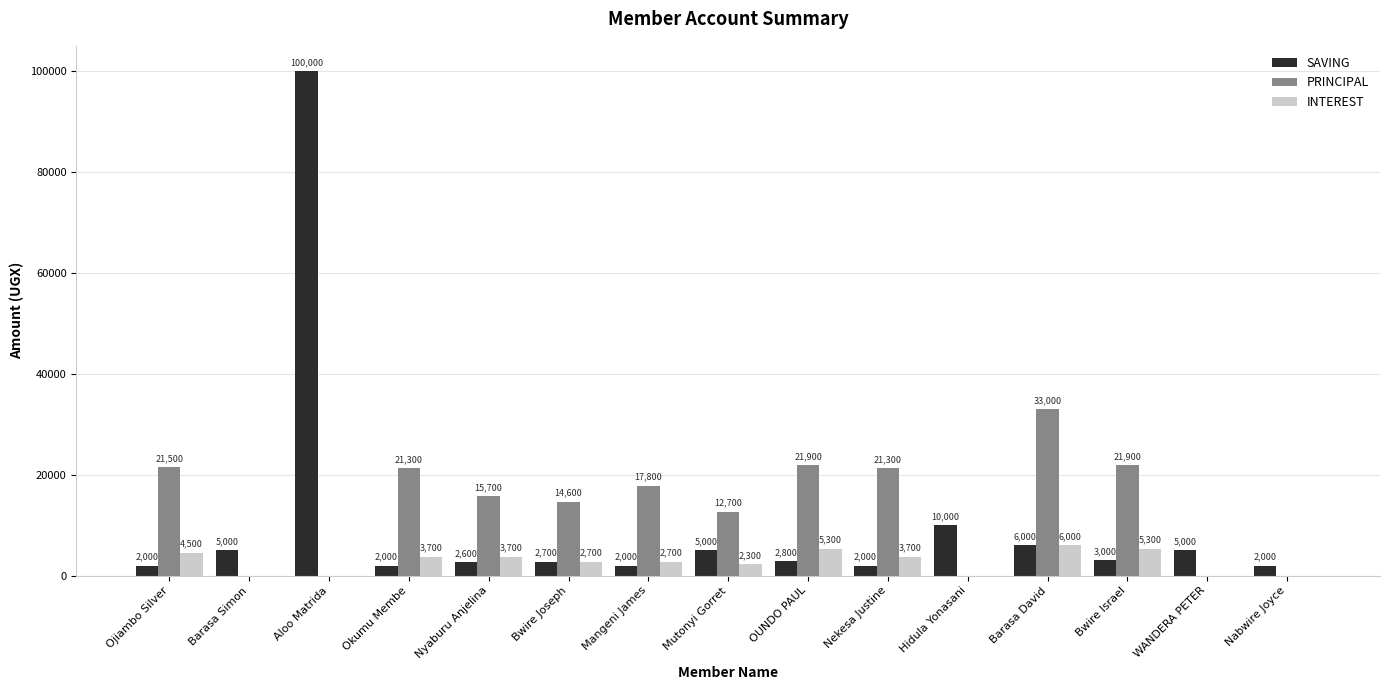

What is the difference between the INTEREST values at Ojiambo Silver and Nabwire Joyce?

4500